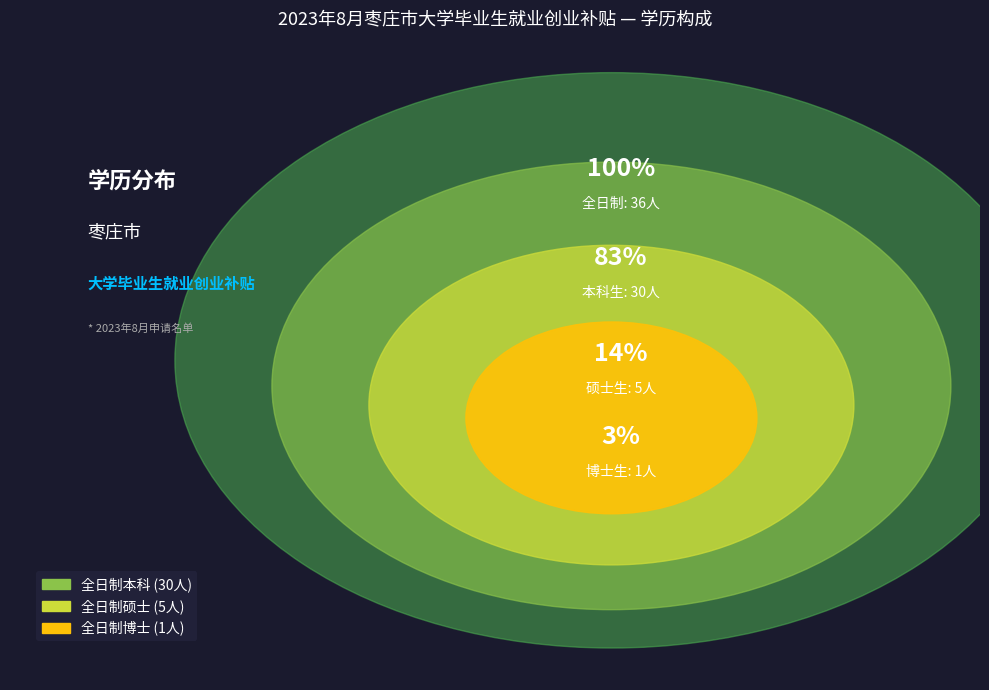

Which slice is the largest?

全日制本科